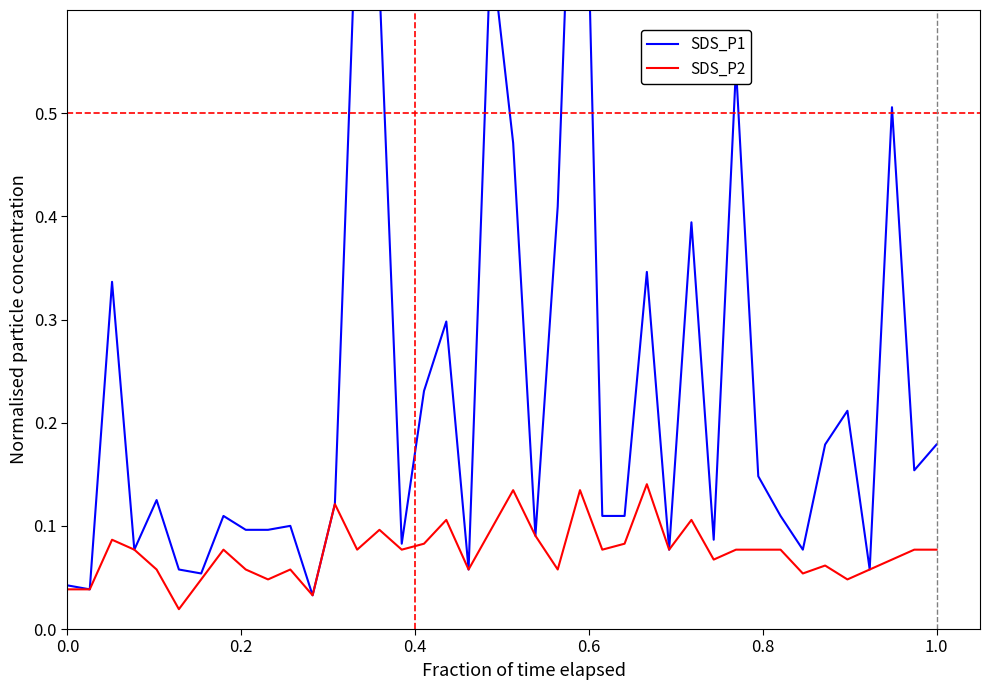

How many lines are shown in the chart?

2